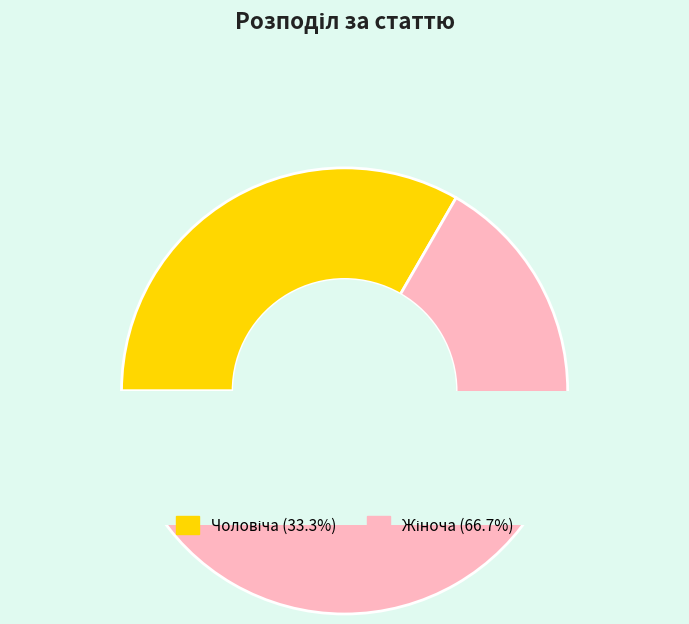

Which category has the biggest portion of the pie?

Жіноча